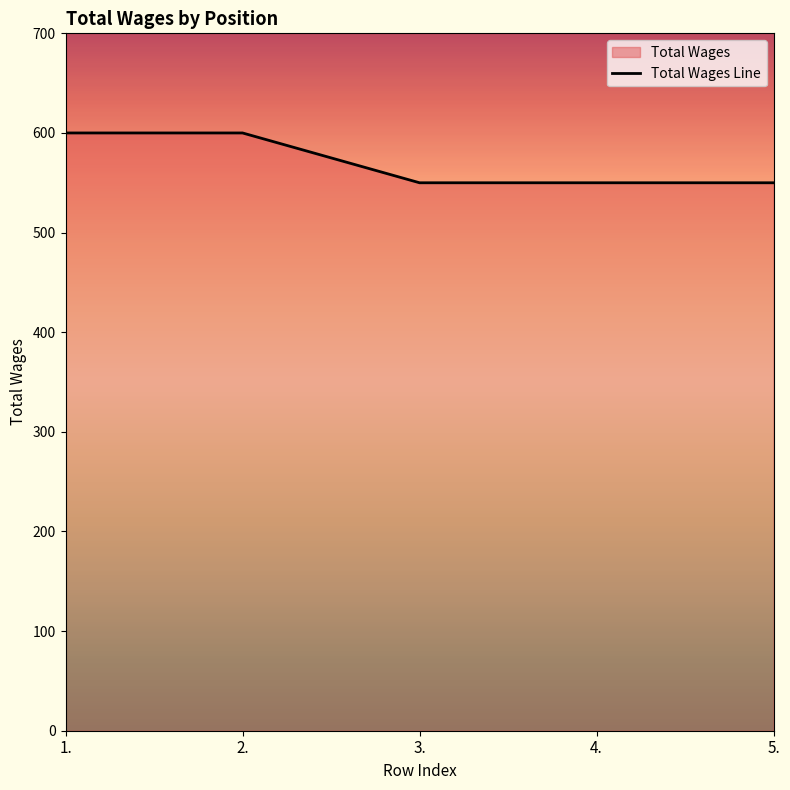

Is it true that the value at 5. is 550?

True